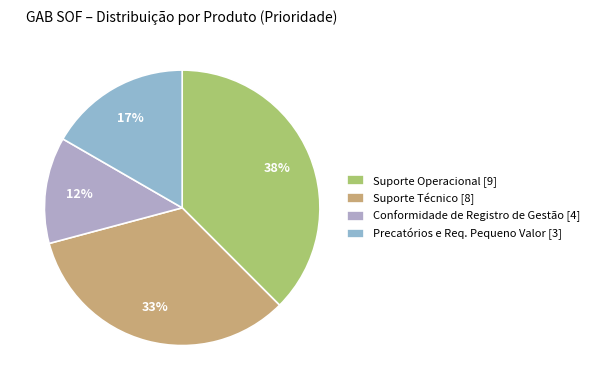

To the nearest percent, what is the average slice percentage?

25%